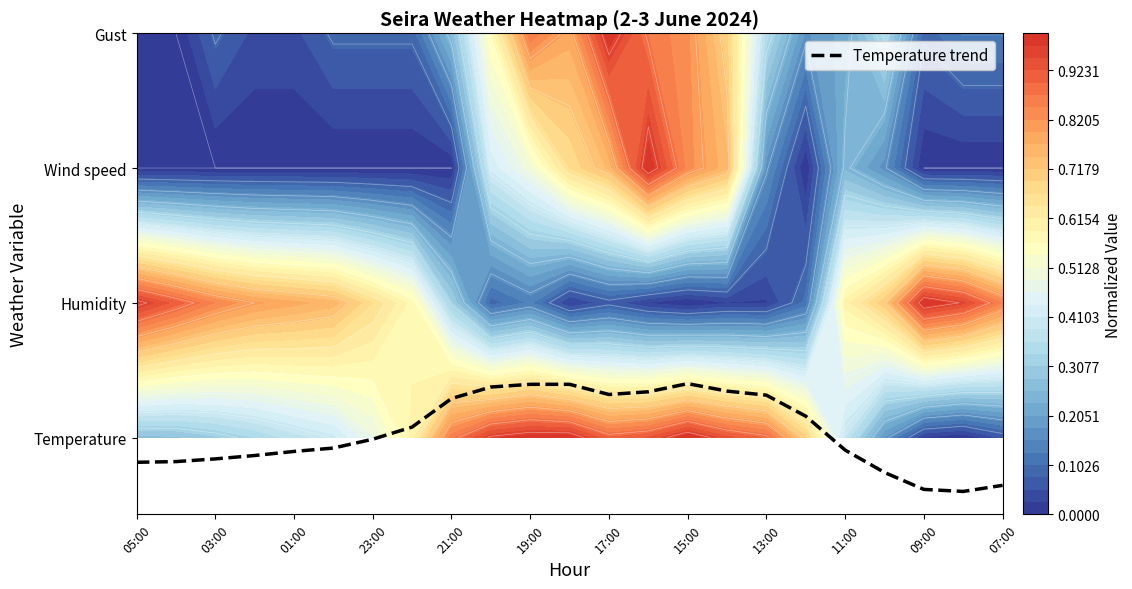

Reading left to right, list all the values displayed in this chart.

-0.2	-0.2	-0.2	-0.1	-0.1	-0.1	-0.0	0.1	0.3	0.4	0.4	0.4	0.3	0.3	0.4	0.3	0.3	0.2	-0.1	-0.3	-0.4	-0.4	-0.4